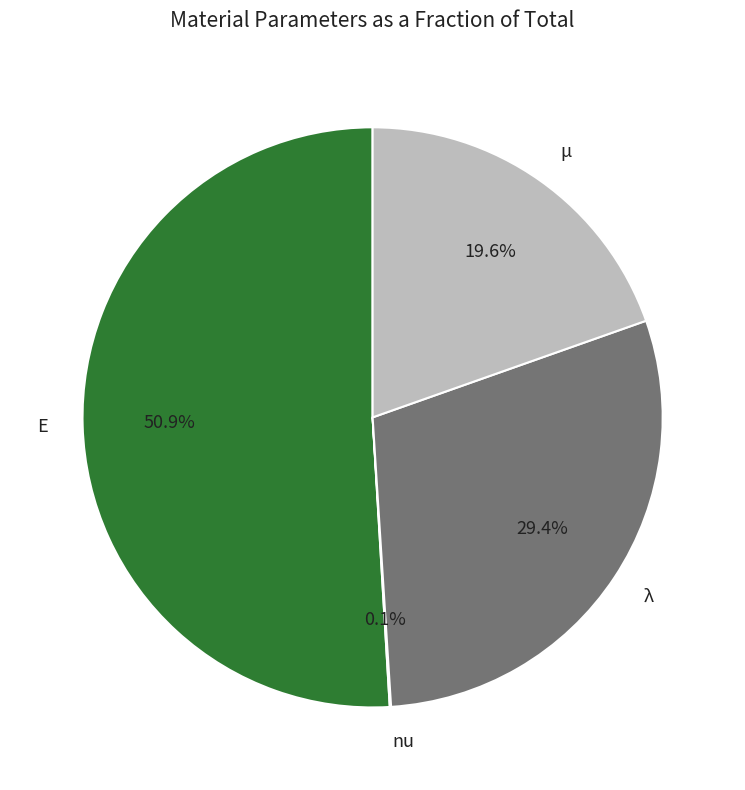

Combined, what portion of the pie is λ and μ?

49.0%